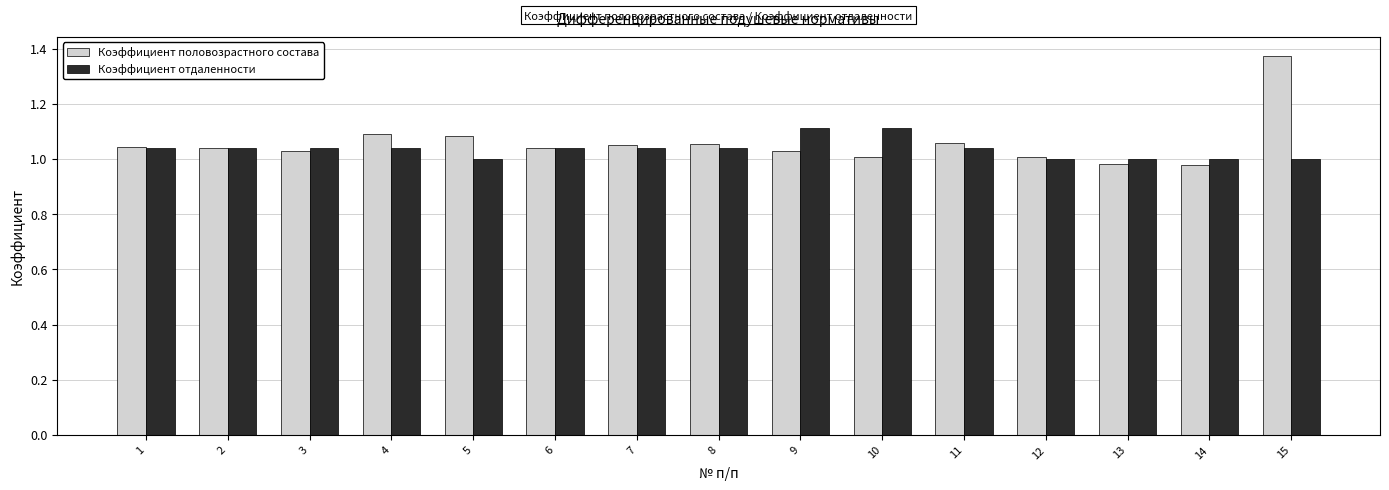

What is the difference between the second highest and minimum values in the Коэффициент отдаленности series?

0.1